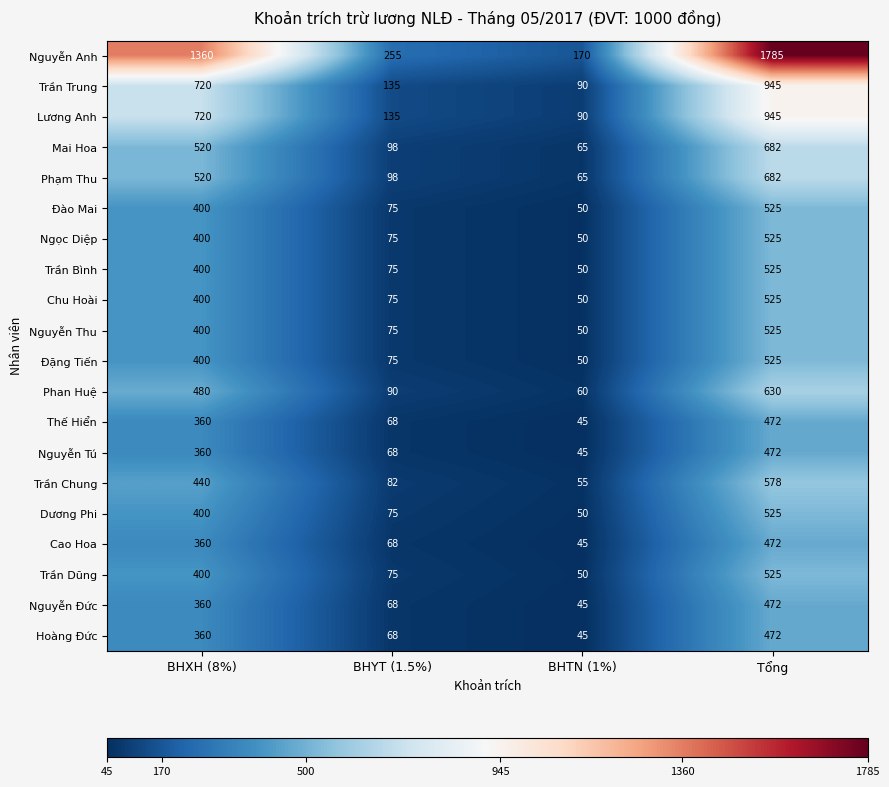

Read the Trần Dũng value at BHXH (8%), to the nearest 5.

400